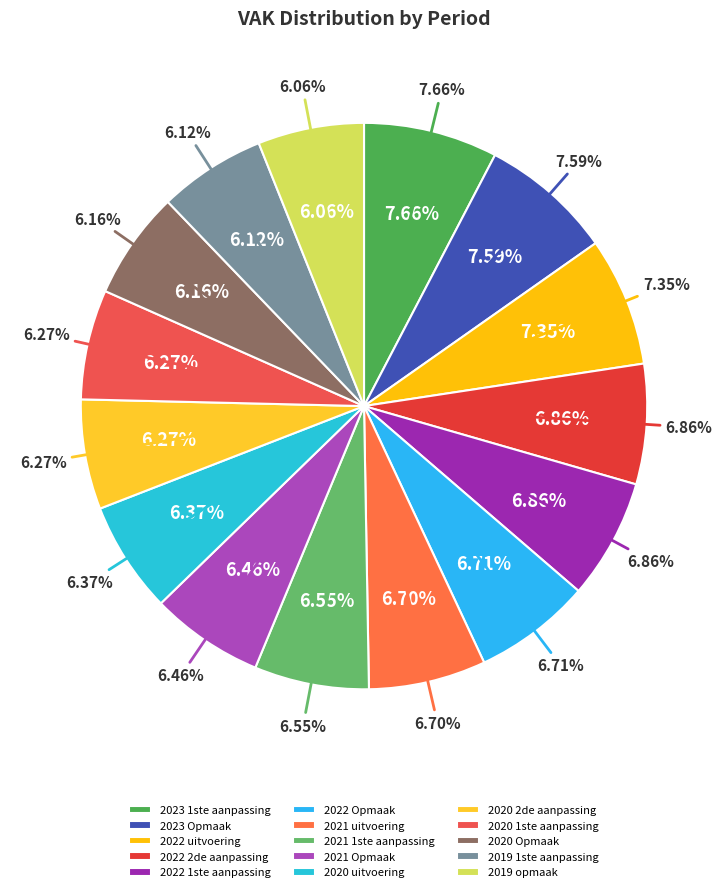

True or false: 2020 2de aanpassing accounts for 6% of the total.

True